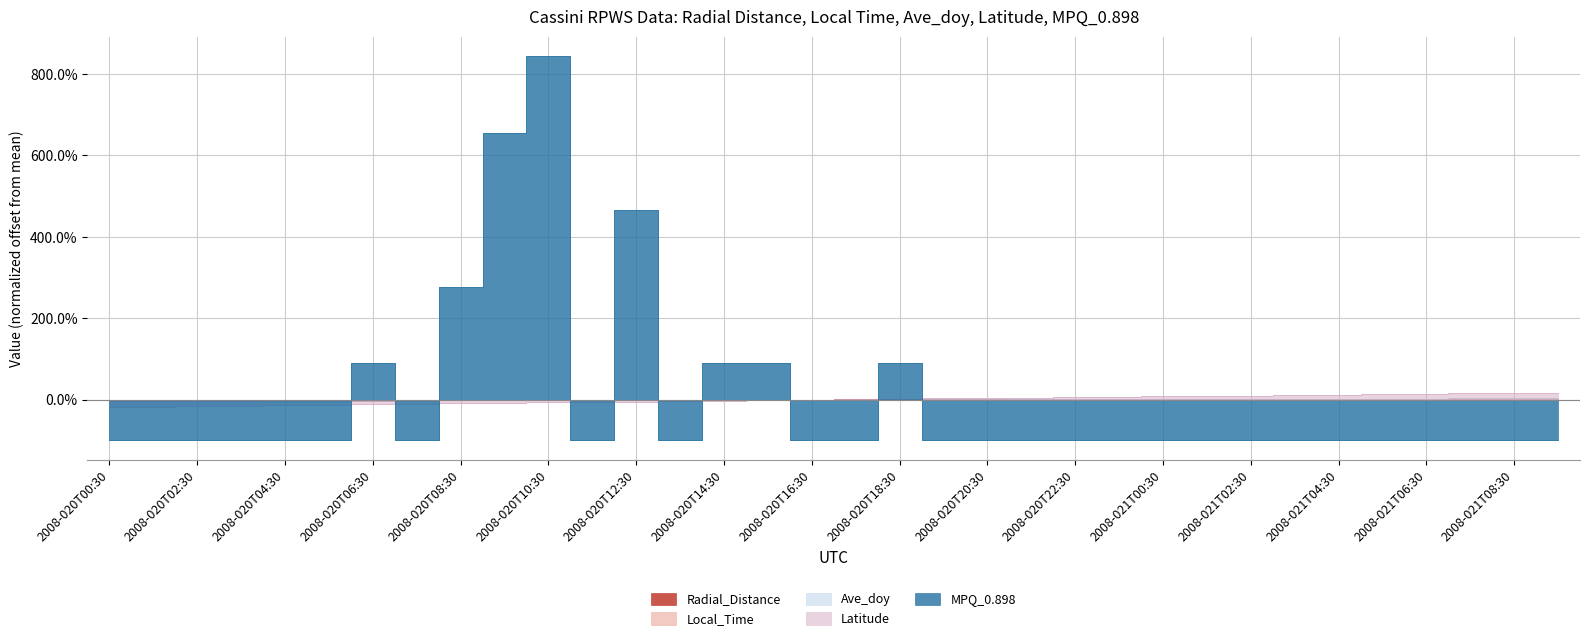

True or false: Latitude has more than 2 points higher than both neighbors.

False